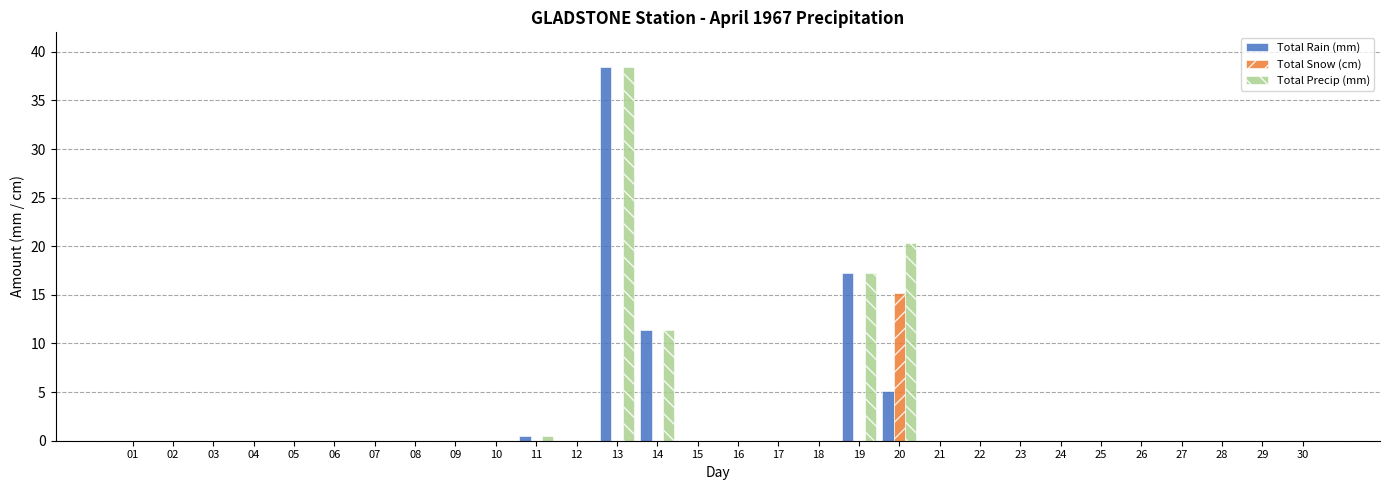

Does the chart contain stacked bars?

No